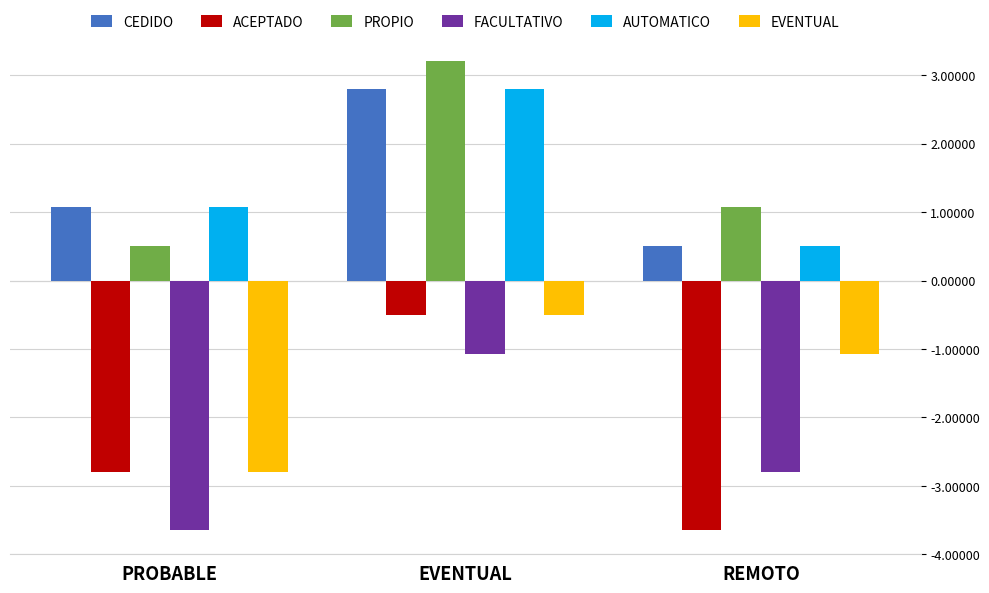

The value of CEDIDO at PROBABLE is 1.1. True or false?

True